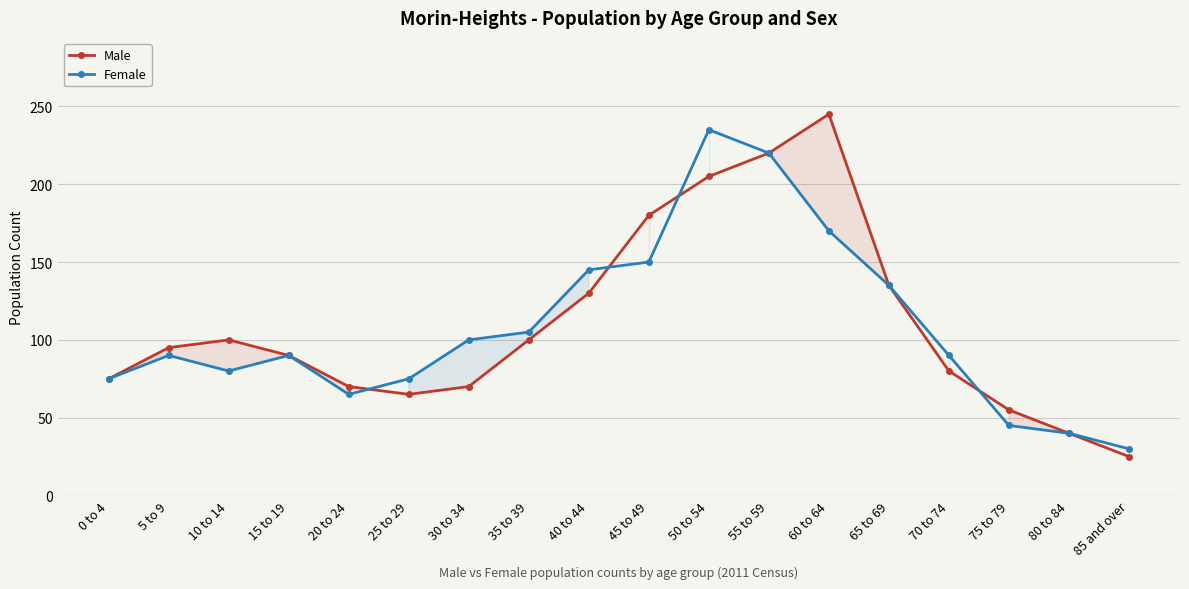

Reading left to right, extract all data points from this chart.

Male: 75	95	100	90	70	65	70	100	130	180	205	220	245	135	80	55	40	25
Female: 75	90	80	90	65	75	100	105	145	150	235	220	170	135	90	45	40	30